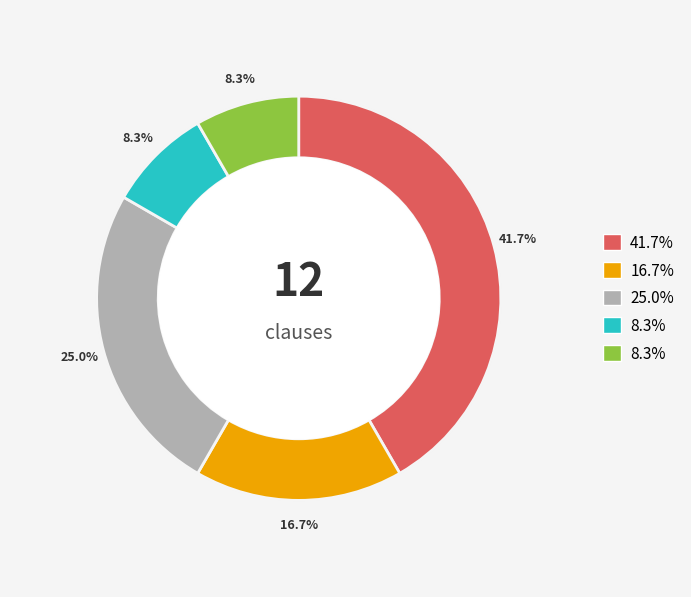

Approximately how many times larger is the value at Technical Specification compared to Qualification Criteria?

2.5